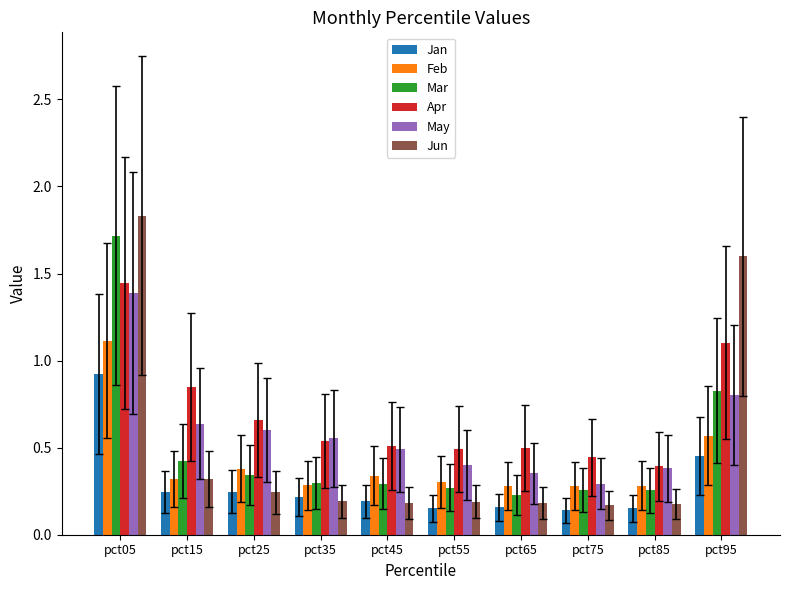

What is the sum of the Apr values at pct75 and pct25?

1.1